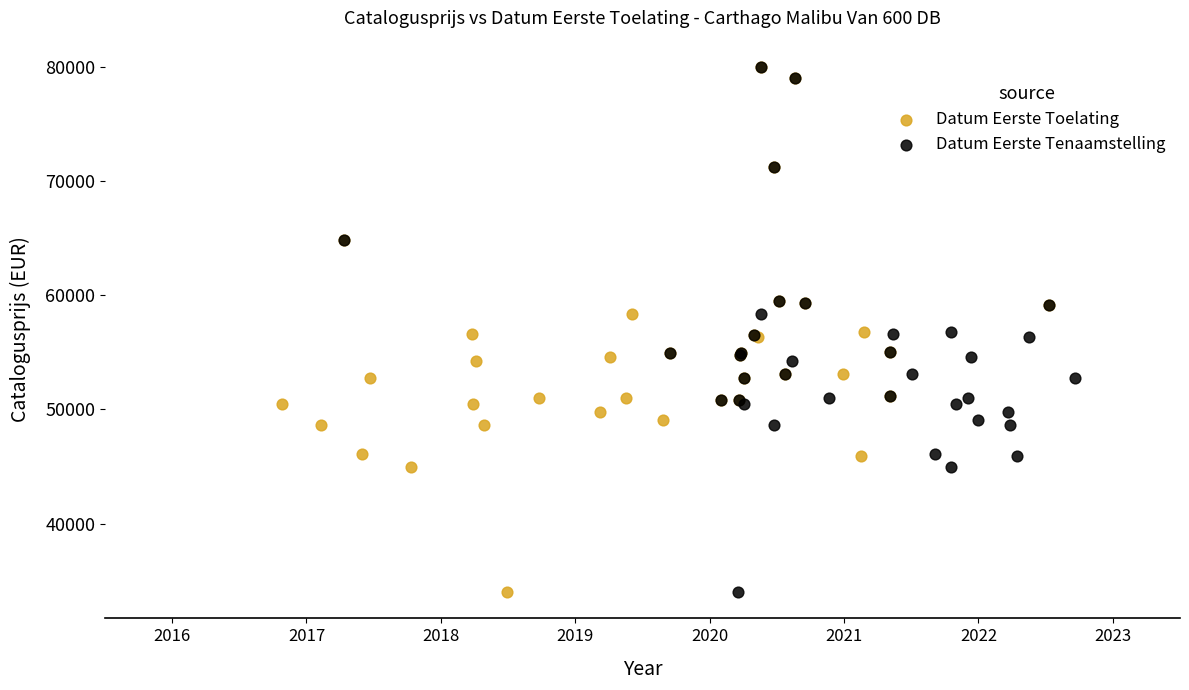

Which series reaches the maximum Y coordinate?

Datum Eerste Toelating